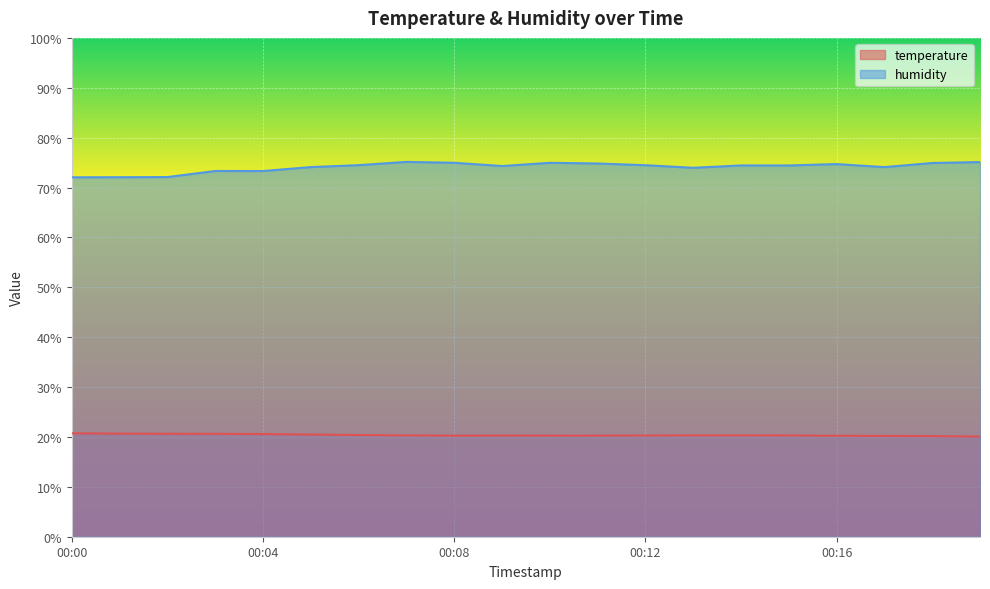

True or false: humidity has a value of 48.3 at 00:10.

False